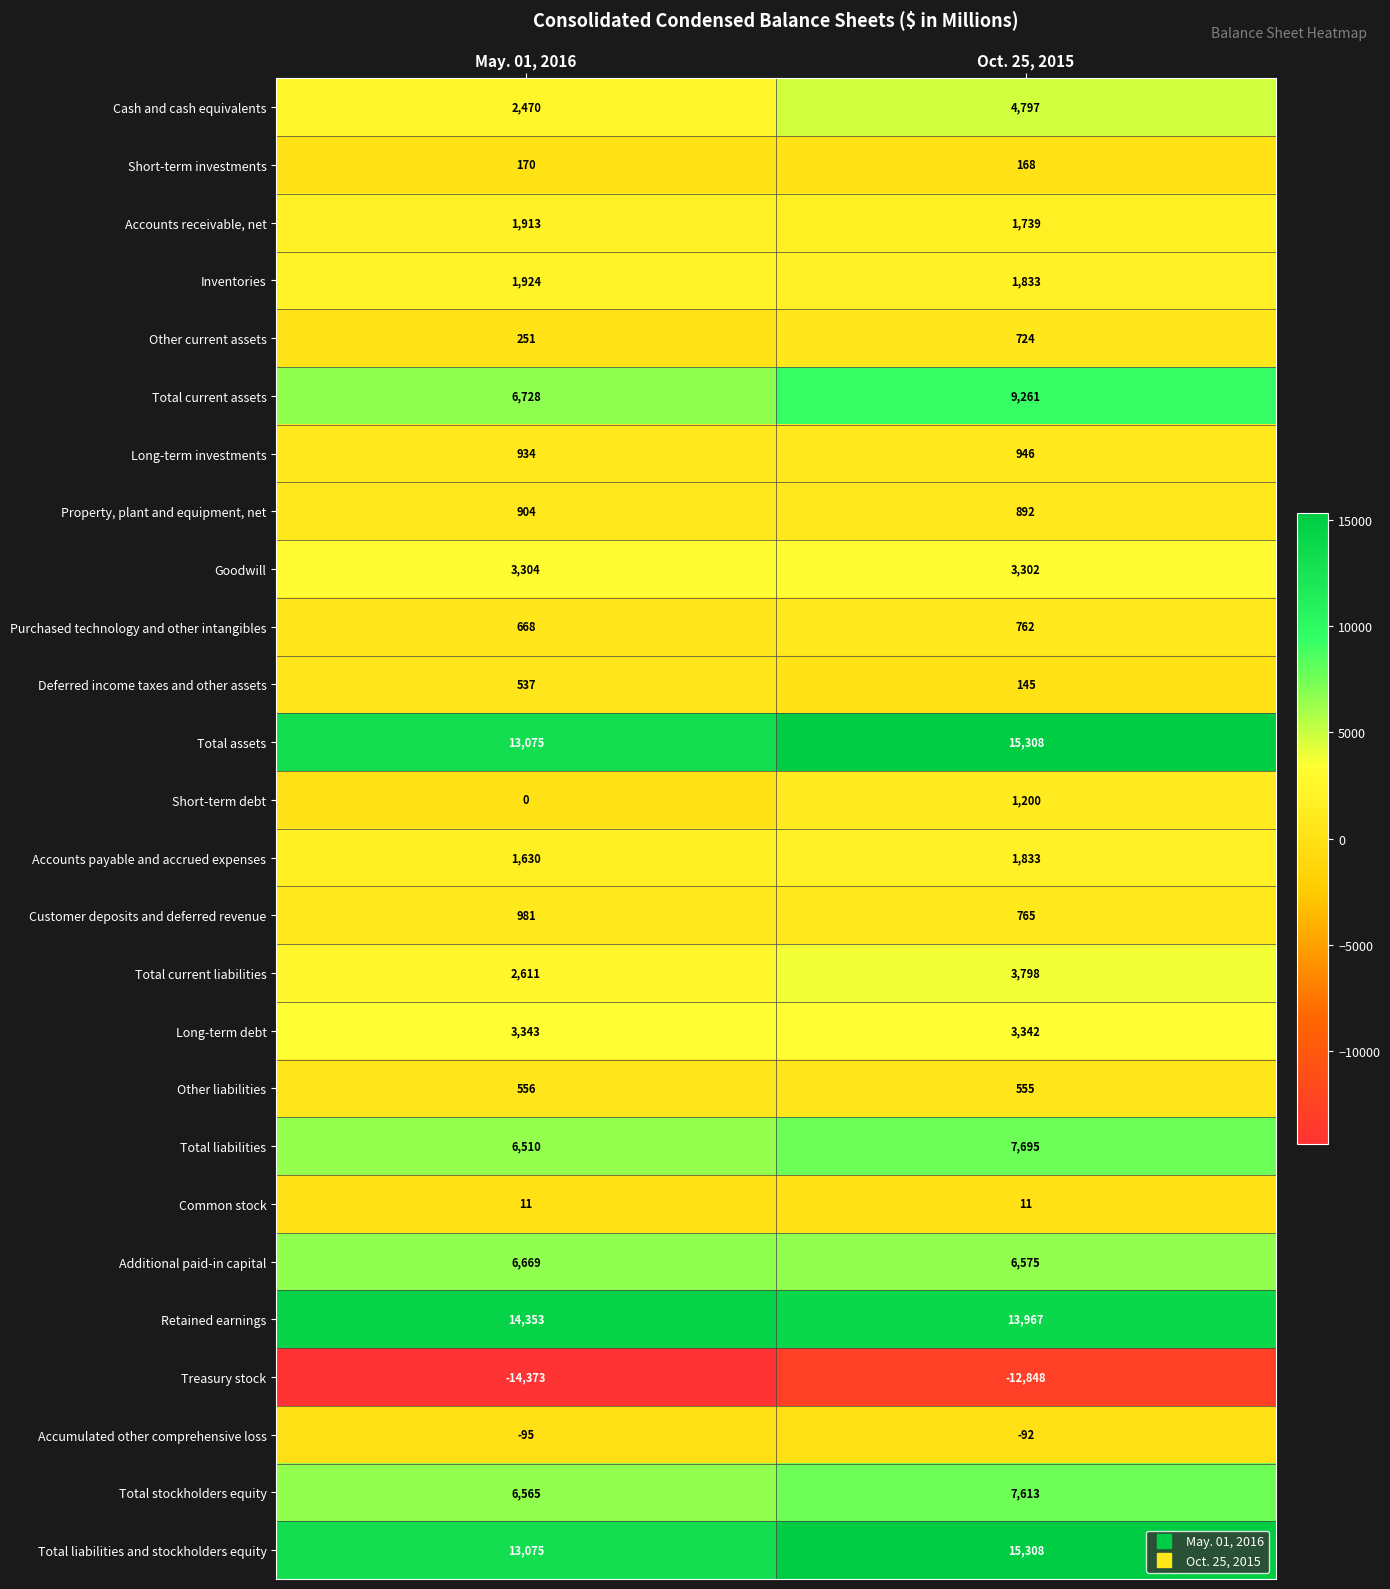

What is the difference between the maximum and minimum values in the Accumulated other comprehensive loss series?

3